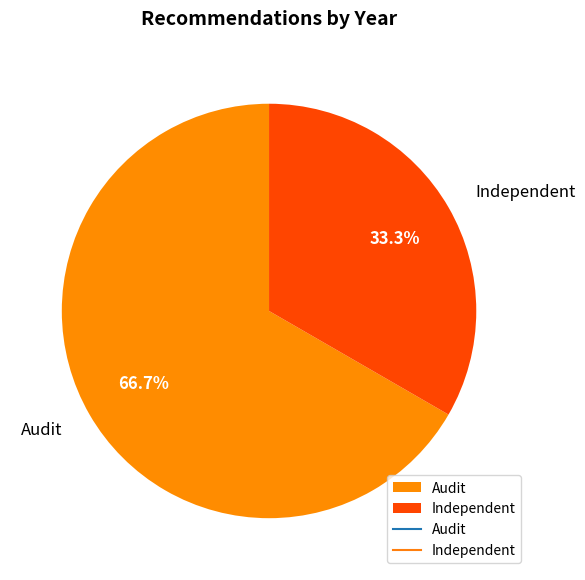

What is the smallest slice in the pie chart?

Independent